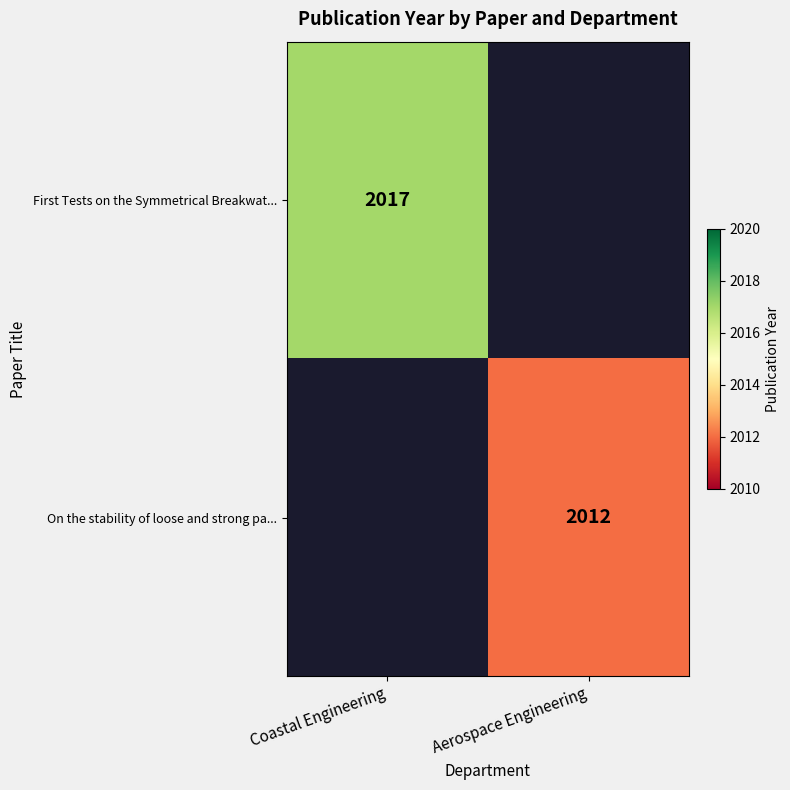

At how many categories does at least one series exceed 2013?

1